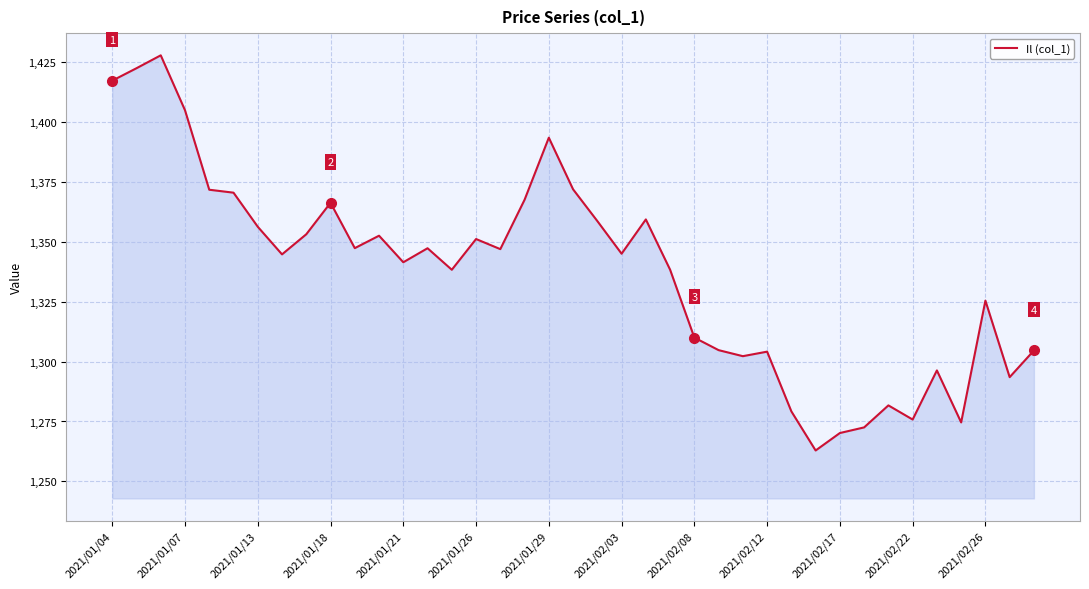

What is the smallest value displayed?

1262.9